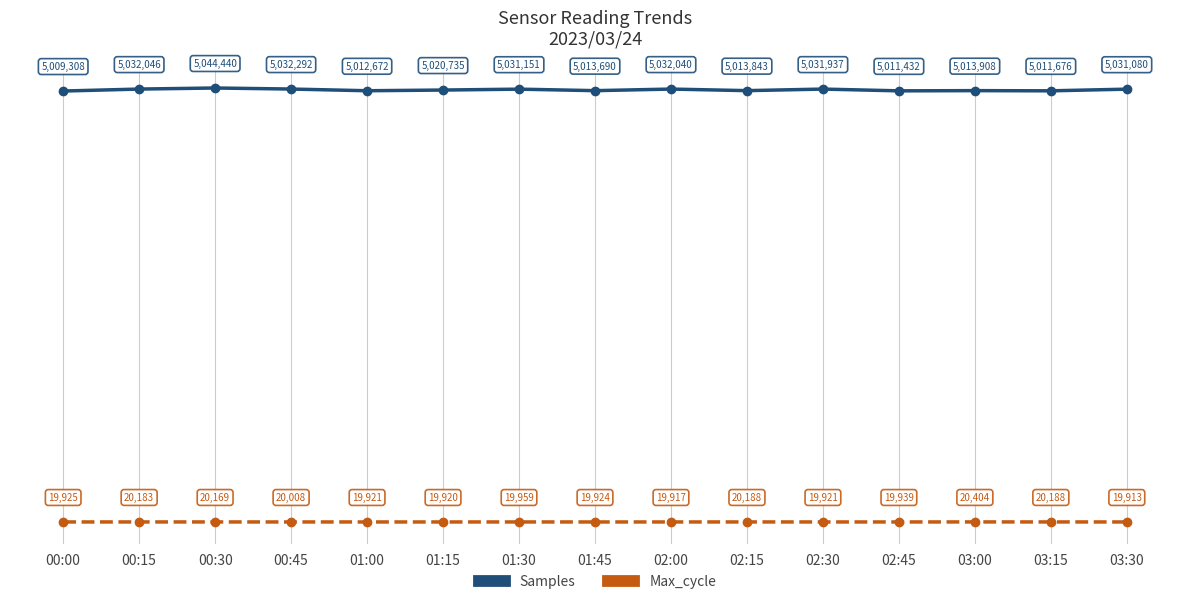

Which series has the widest spread of values?

Samples